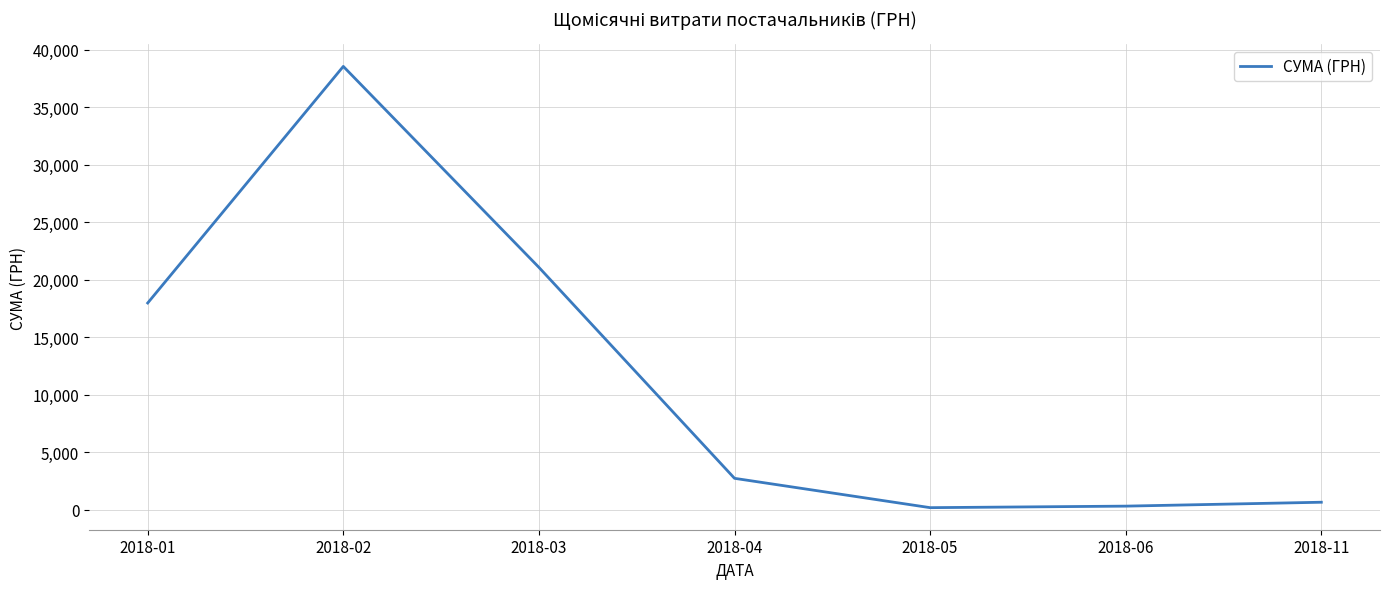

What is the change in value from 2018-02 to 2018-03?

-17481.1